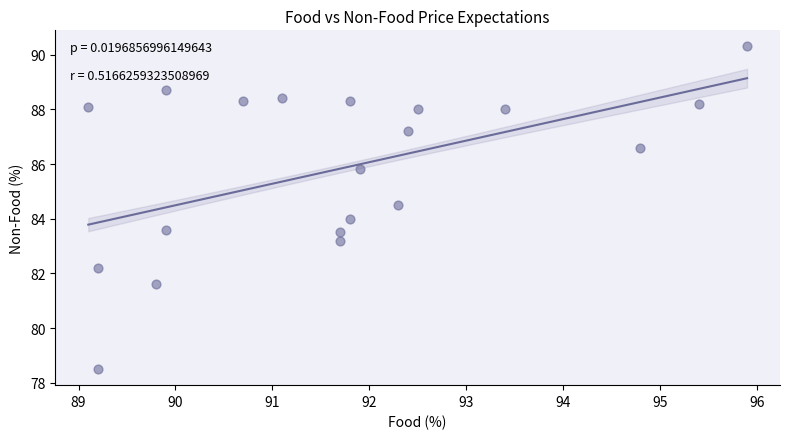

What is the range of Y values (max minus min)?

11.8